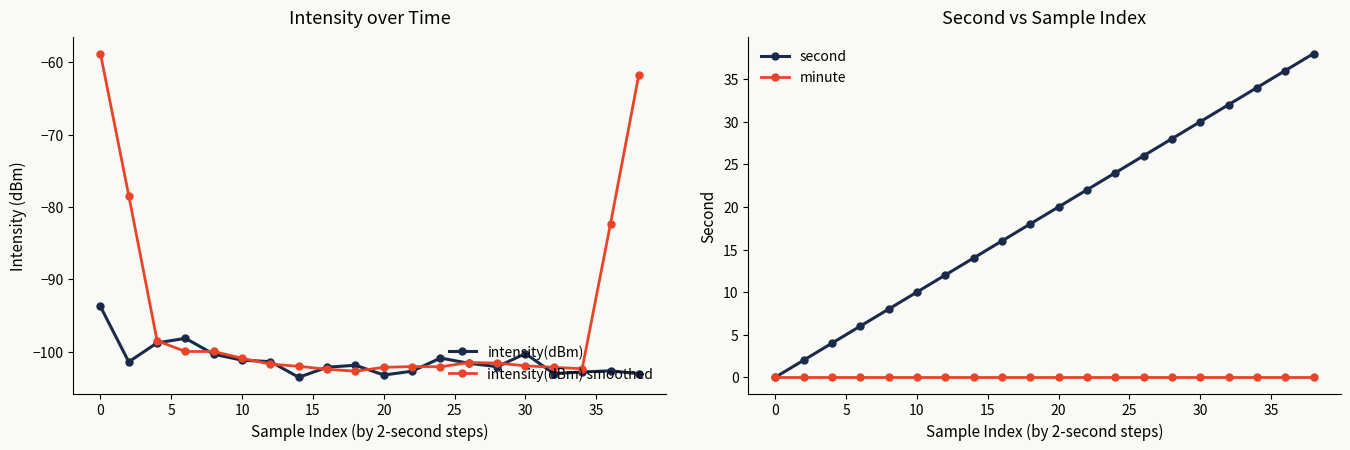

What is the difference between the highest and lowest values at 10?

106.0